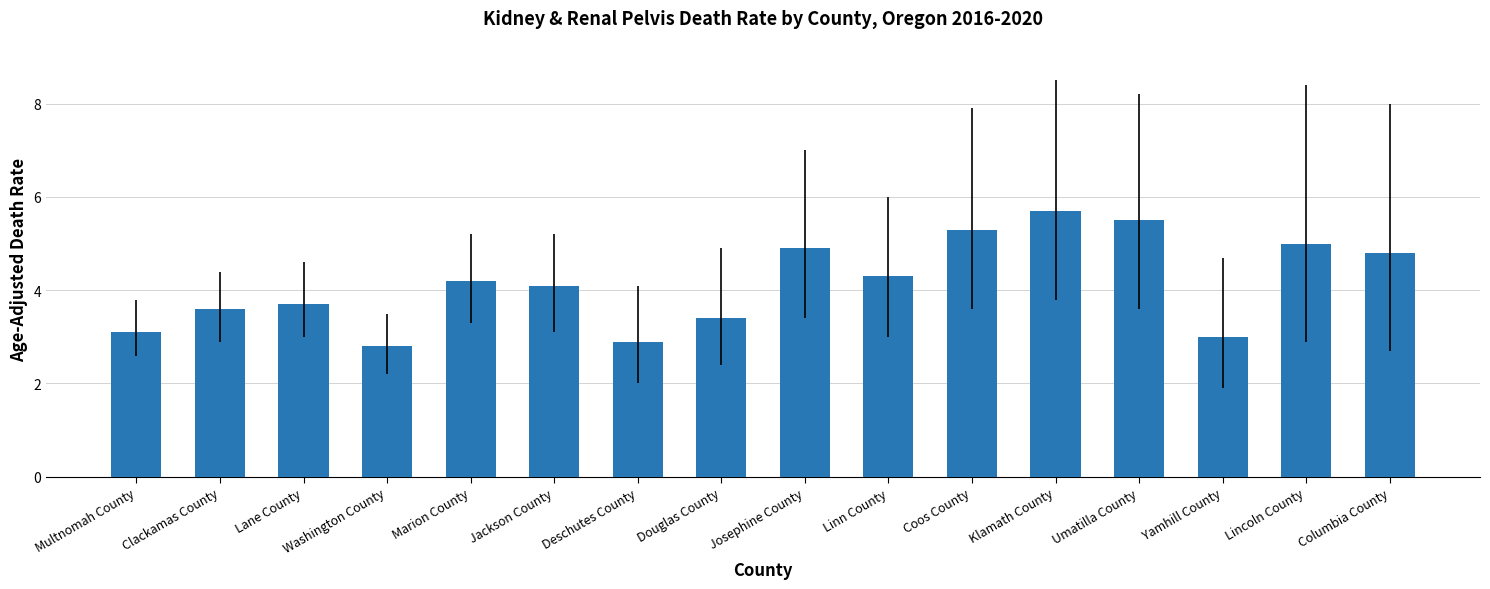

Reading right to left, what are all the values shown in this chart?

Columbia County=4.8	Lincoln County=5.0	Yamhill County=3.0	Umatilla County=5.5	Klamath County=5.7	Coos County=5.3	Linn County=4.3	Josephine County=4.9	Douglas County=3.4	Deschutes County=2.9	Jackson County=4.1	Marion County=4.2	Washington County=2.8	Lane County=3.7	Clackamas County=3.6	Multnomah County=3.1